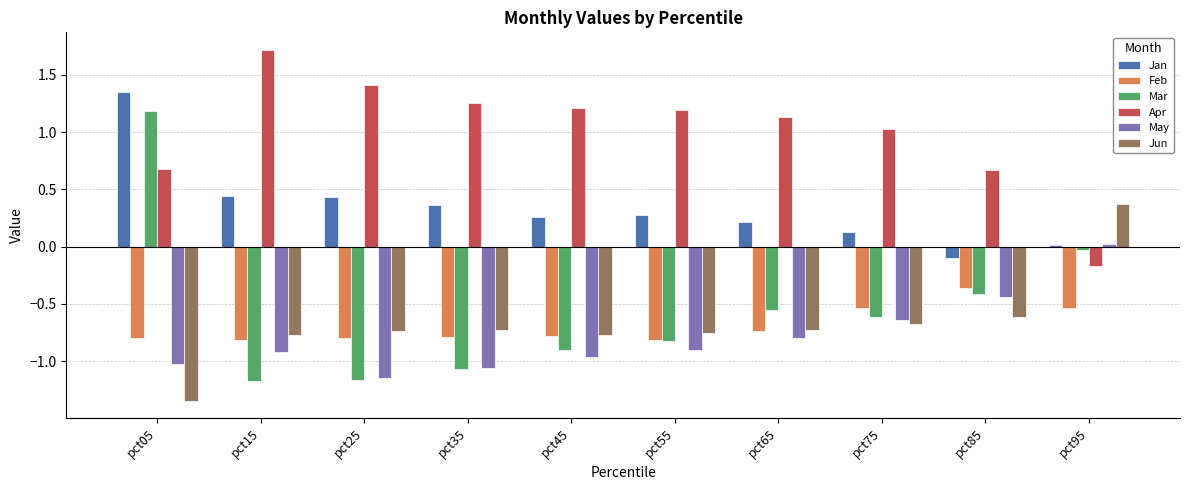

True or false: May has a value of -0.6 at pct75.

True